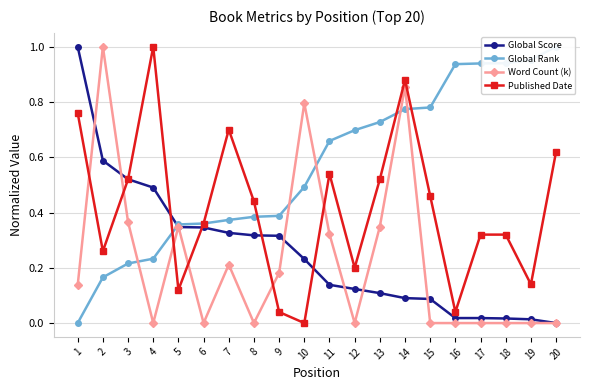

At which label does Word Count (k) reach its minimum?

4